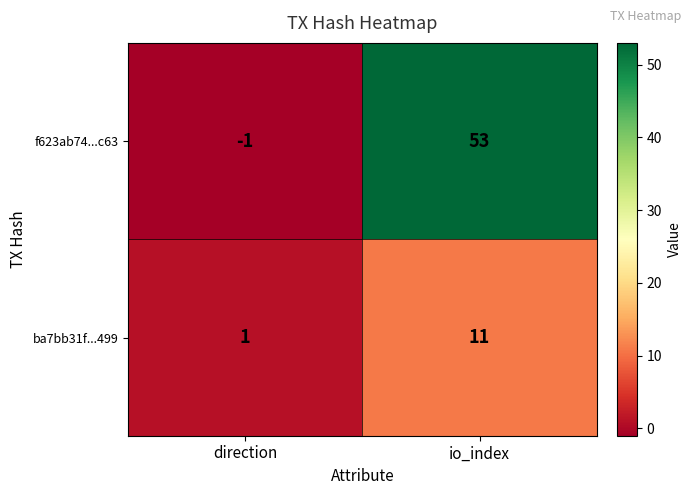

Reading left to right, transcribe all the data shown in this chart.

f623ab74...c63: direction=-1	io_index=53
ba7bb31f...499: direction=1	io_index=11